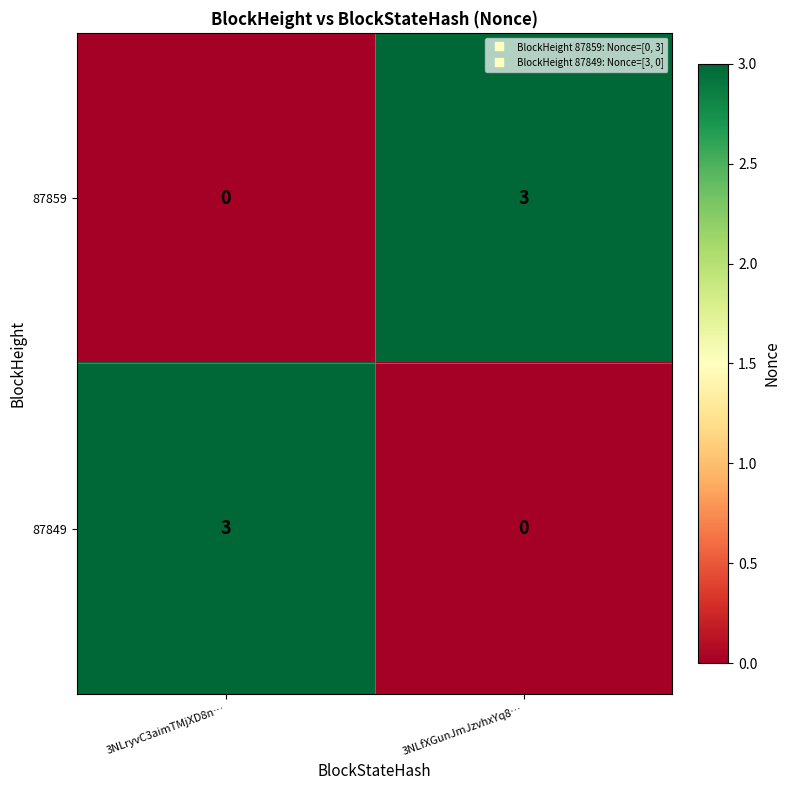

What is the difference between the maximum and minimum values in the 87859 series?

3